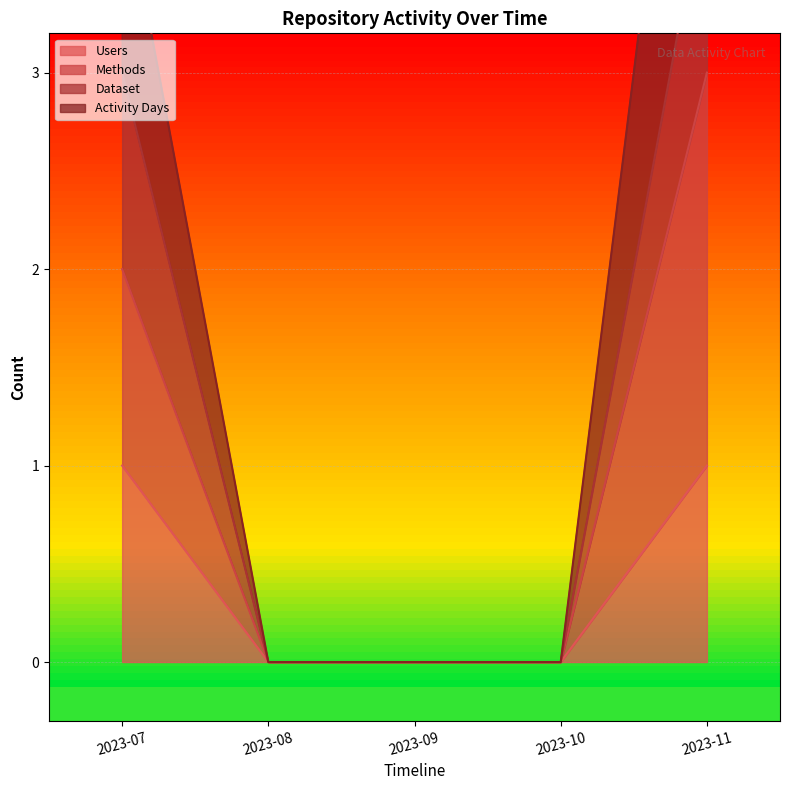

Reading left to right, transcribe all the data shown in this chart.

Users: 2023-07=1	2023-08=0	2023-09=0	2023-10=0	2023-11=1
Methods: 2023-07=2	2023-08=0	2023-09=0	2023-10=0	2023-11=3
Dataset: 2023-07=3	2023-08=0	2023-09=0	2023-10=0	2023-11=4
Activity Days: 2023-07=4	2023-08=0	2023-09=0	2023-10=0	2023-11=6